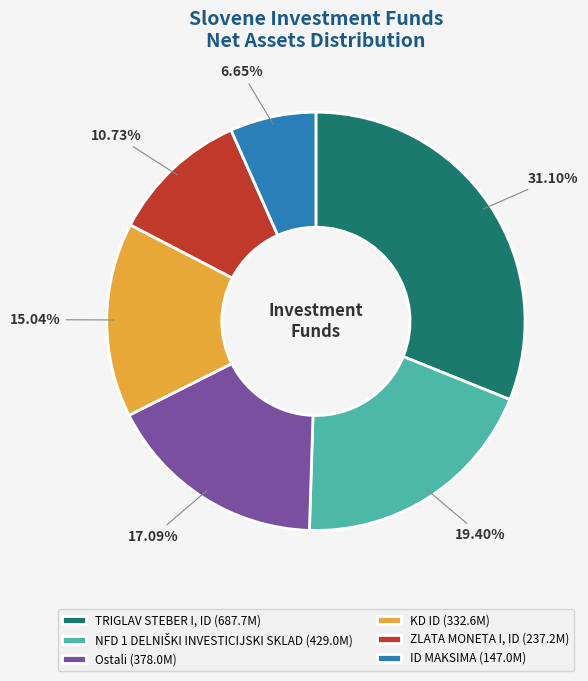

Does any single category account for the majority?

No